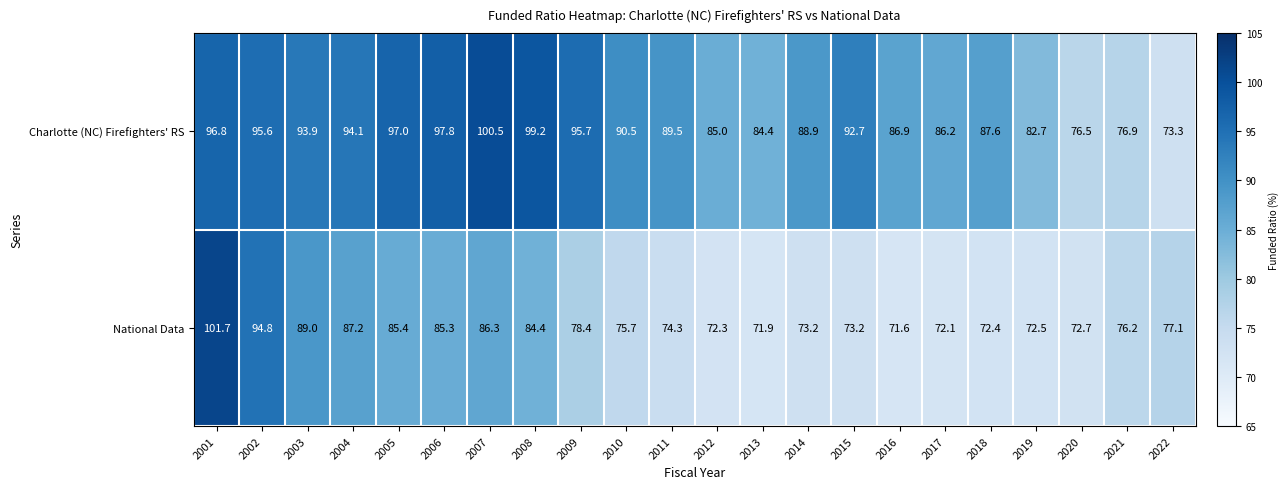

Which series changed the most between 2001 and 2012?

National Data